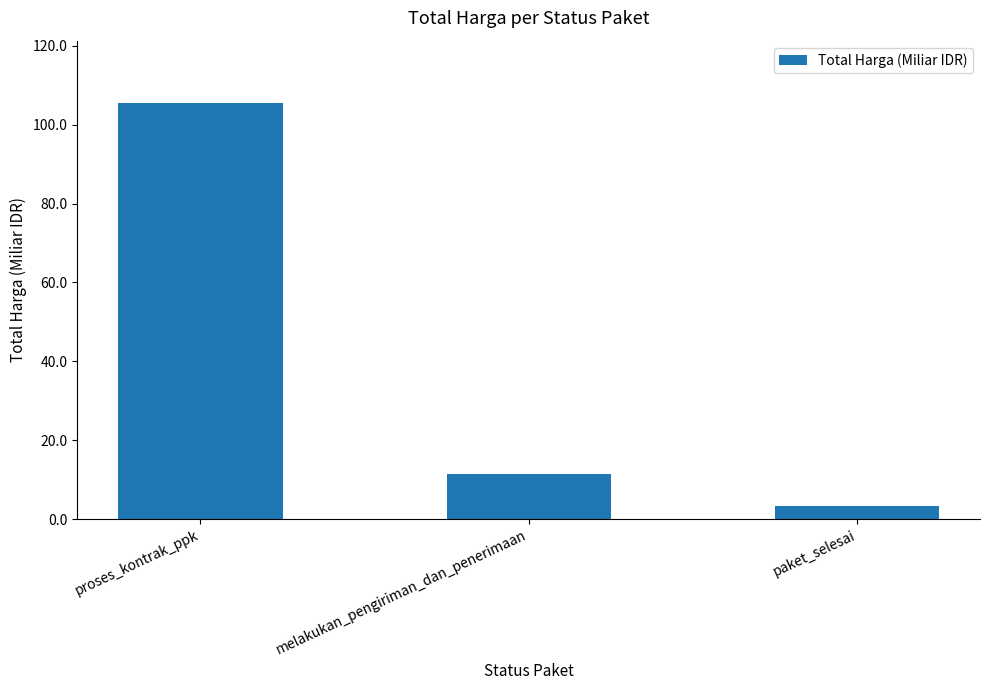

Reading right to left, transcribe all the data shown in this chart.

3.2	11.5	105.5